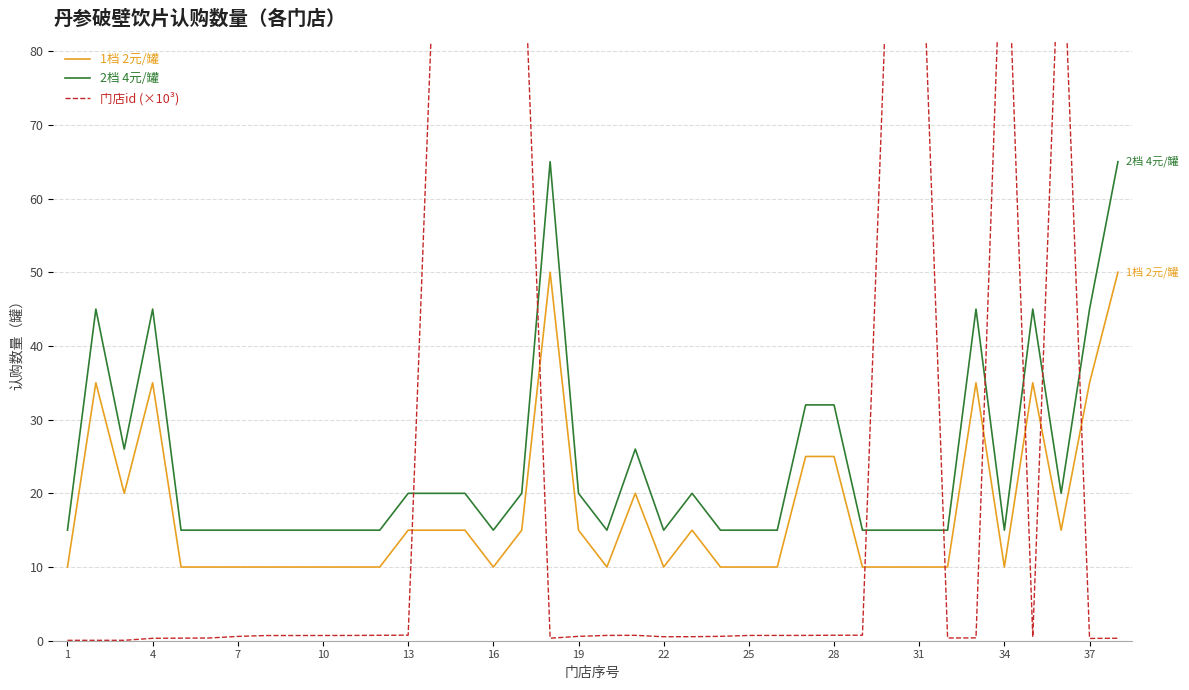

Is the value of 2档 4元/罐 at 16 greater than the value of 1档 2元/罐 at 10?

Yes